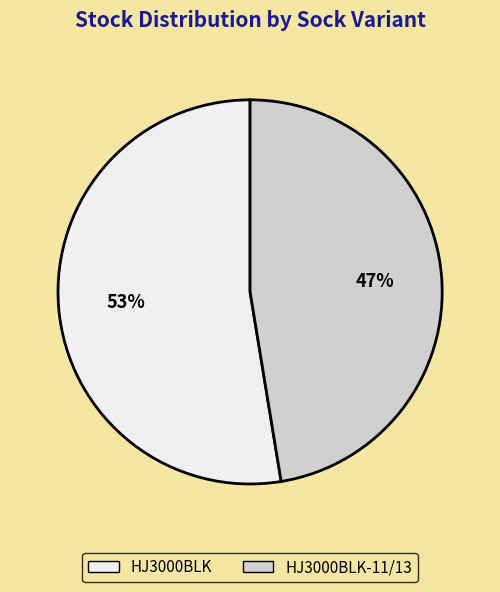

How many segments does this pie chart have?

2